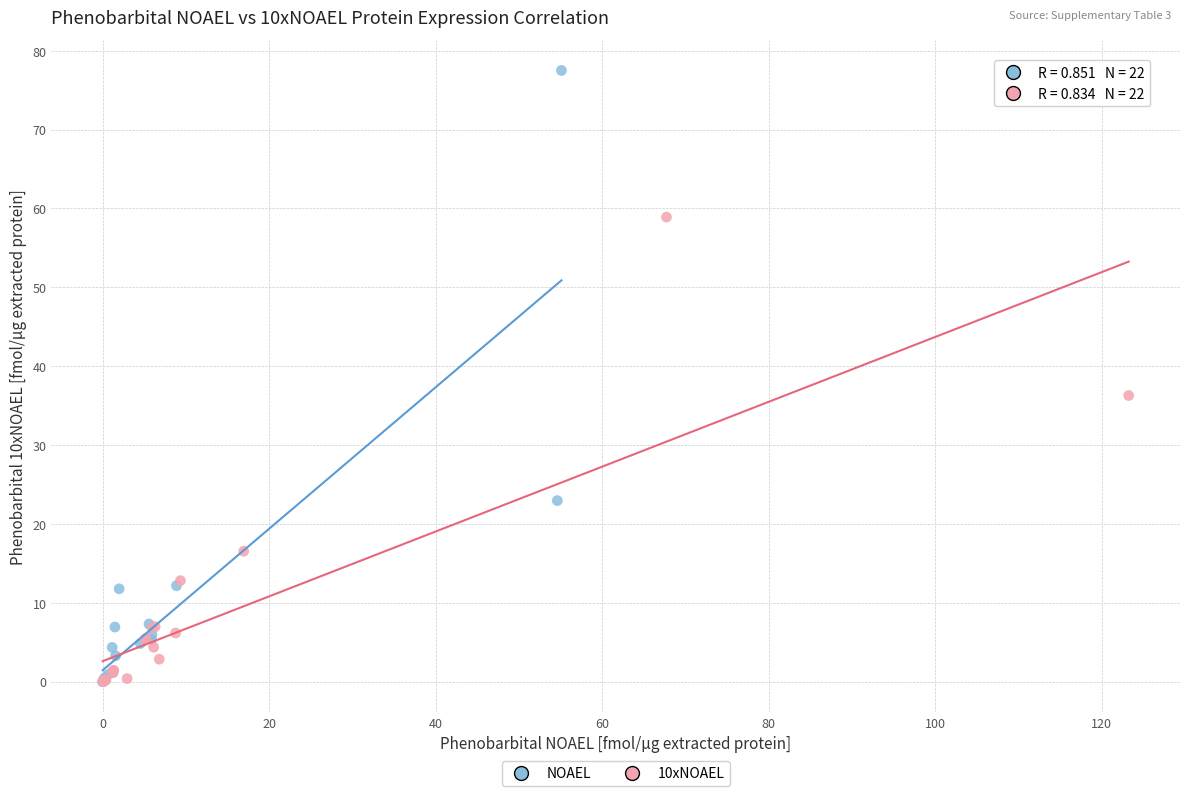

Which series has the largest Y range (max minus min)?

NOAEL